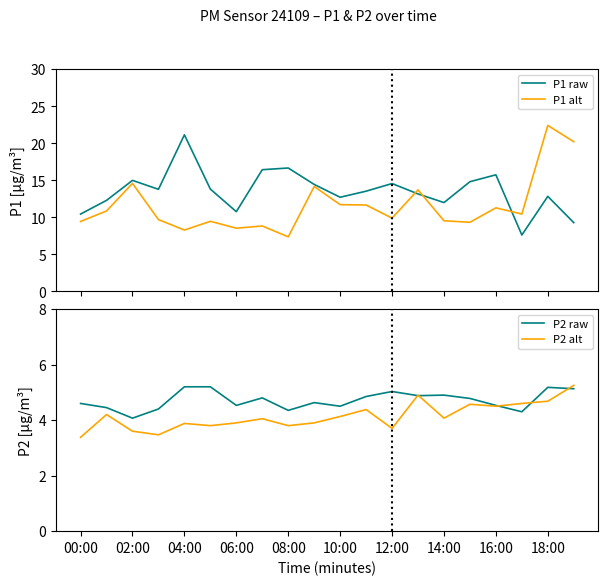

At how many categories does at least one series exceed 9?

20